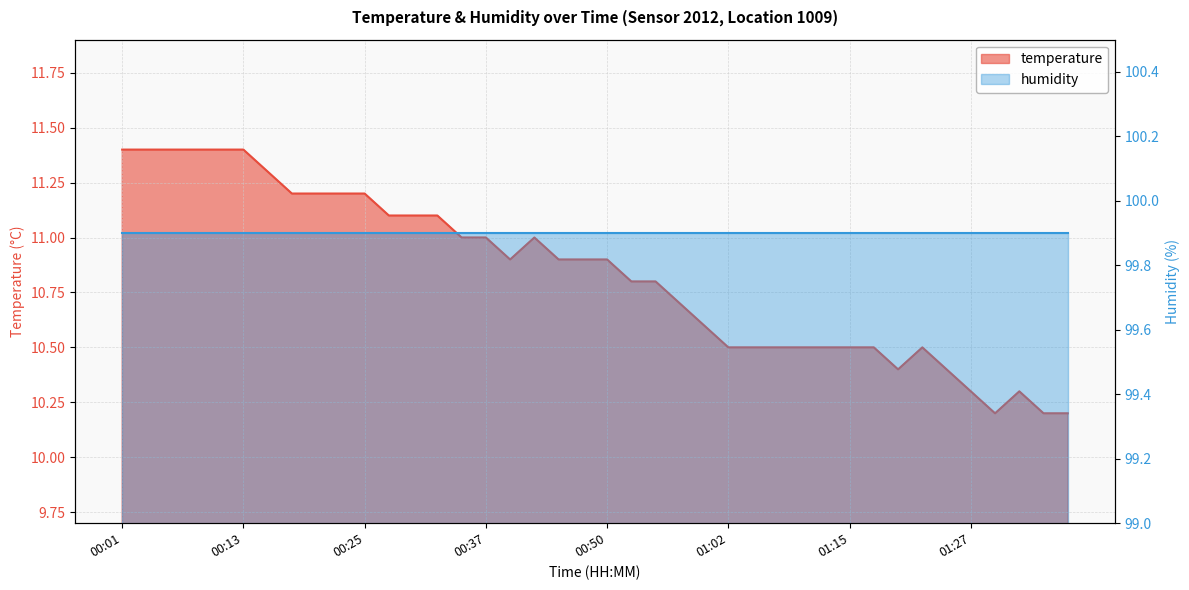

What is the difference between the maximum and minimum values?

1.2